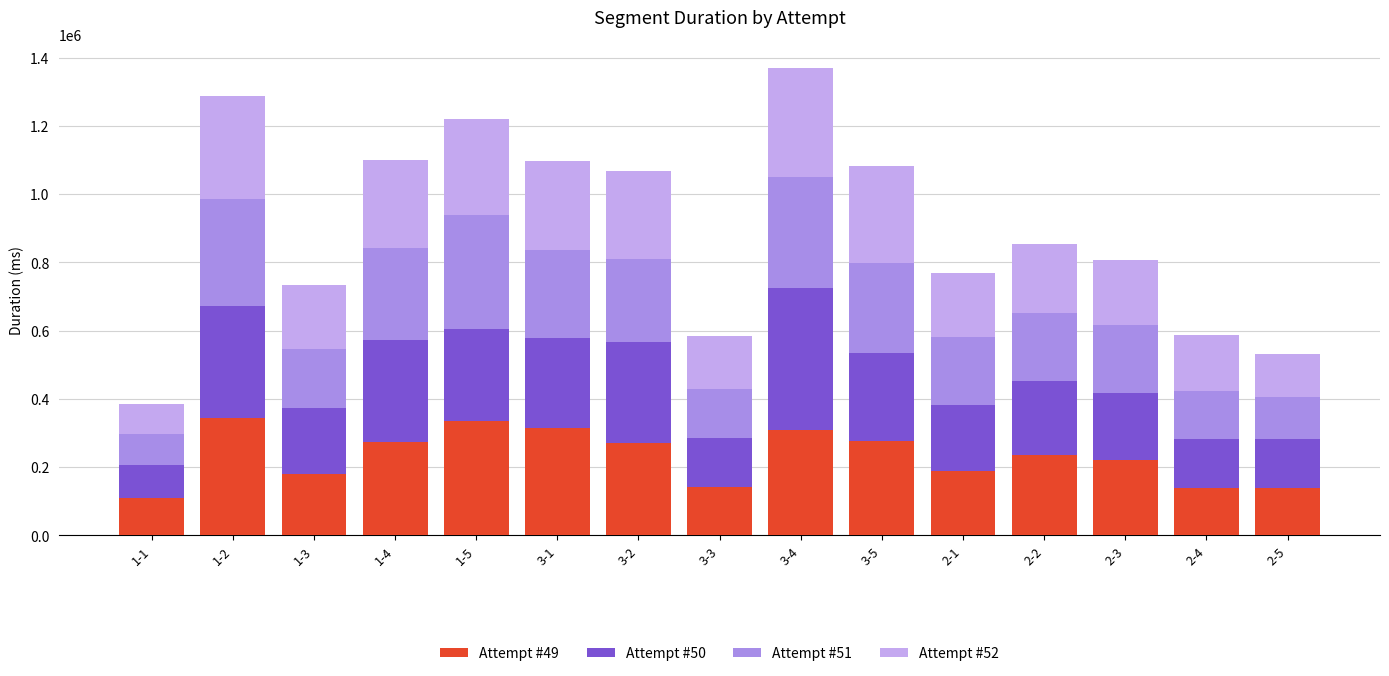

What value does the Attempt #49 series have at 2-1, to the nearest 100?

188000